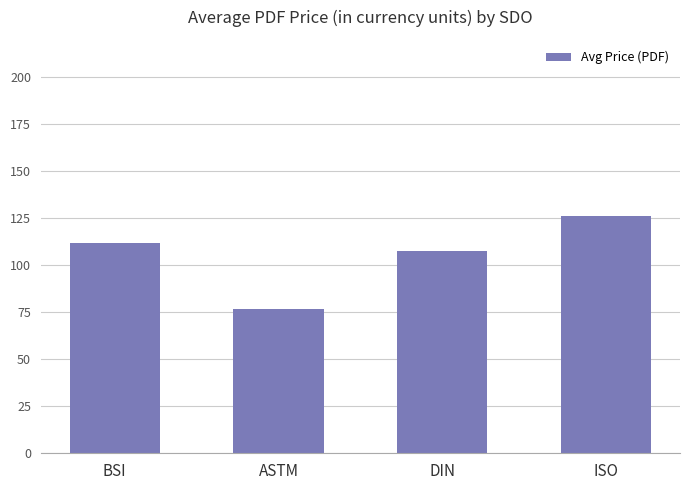

True or false: the data shows 115.7 at ASTM.

False